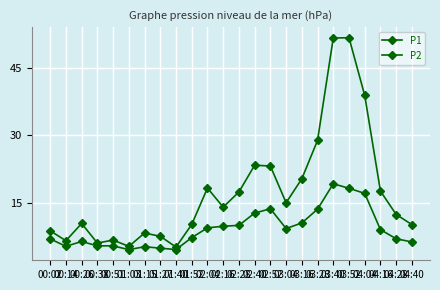

The P1 series shows 30.8 at 03:52. True or false?

False